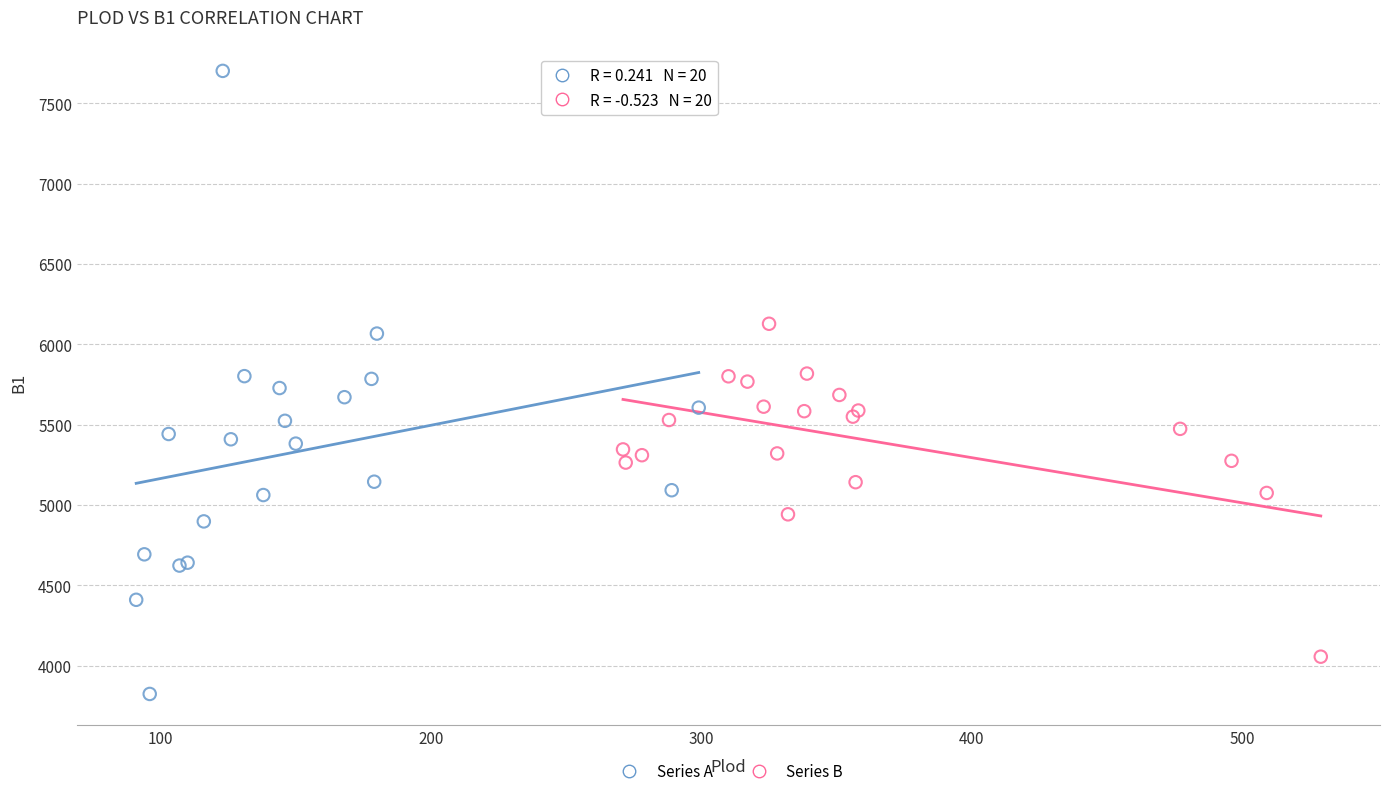

What are all the series names shown in the legend?

Series A, Series B